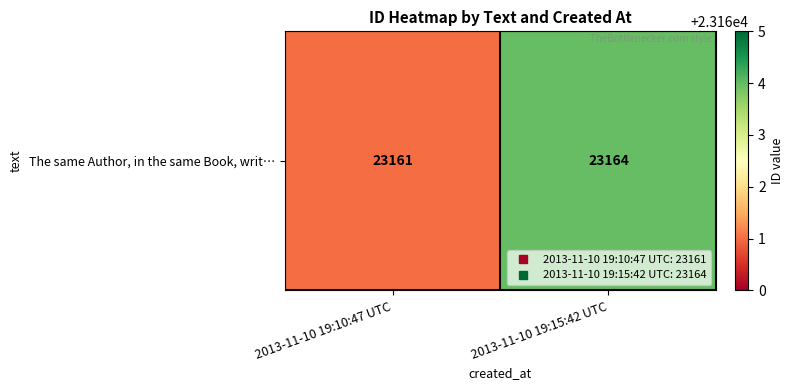

What is the maximum value shown in the chart?

23164